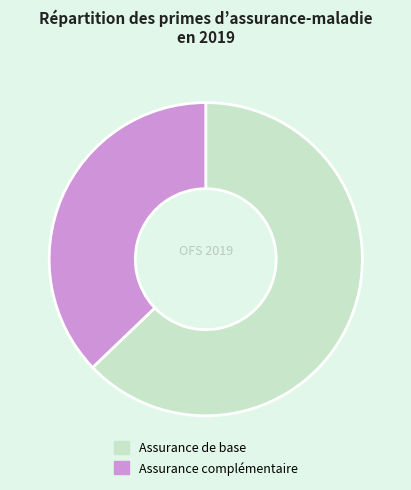

Rank the categories by value from highest to lowest.

Assurance de base, Assurance complémentaire